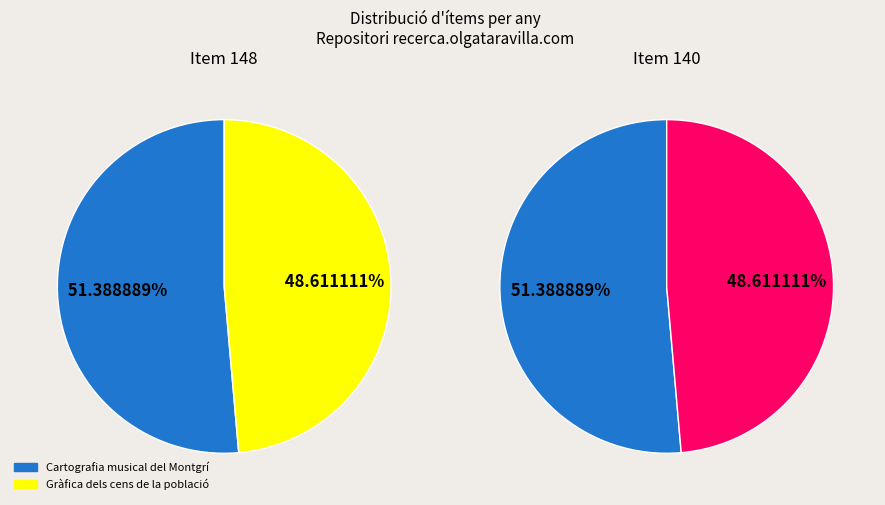

To the nearest percent, what percentage of the pie is Cartografia musical del Montgrí?

51%